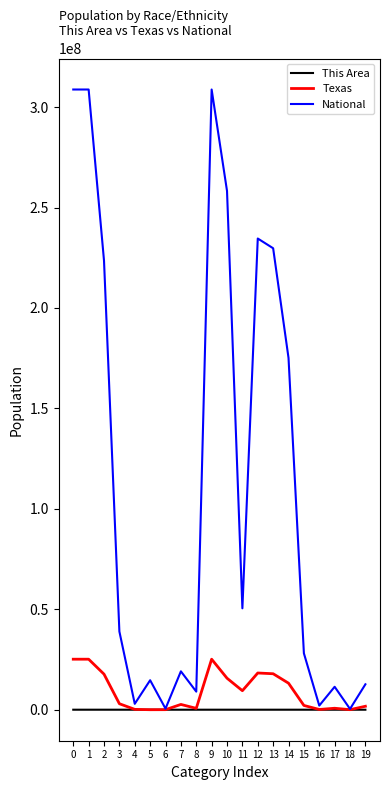

Which series has the largest total across all categories?

National